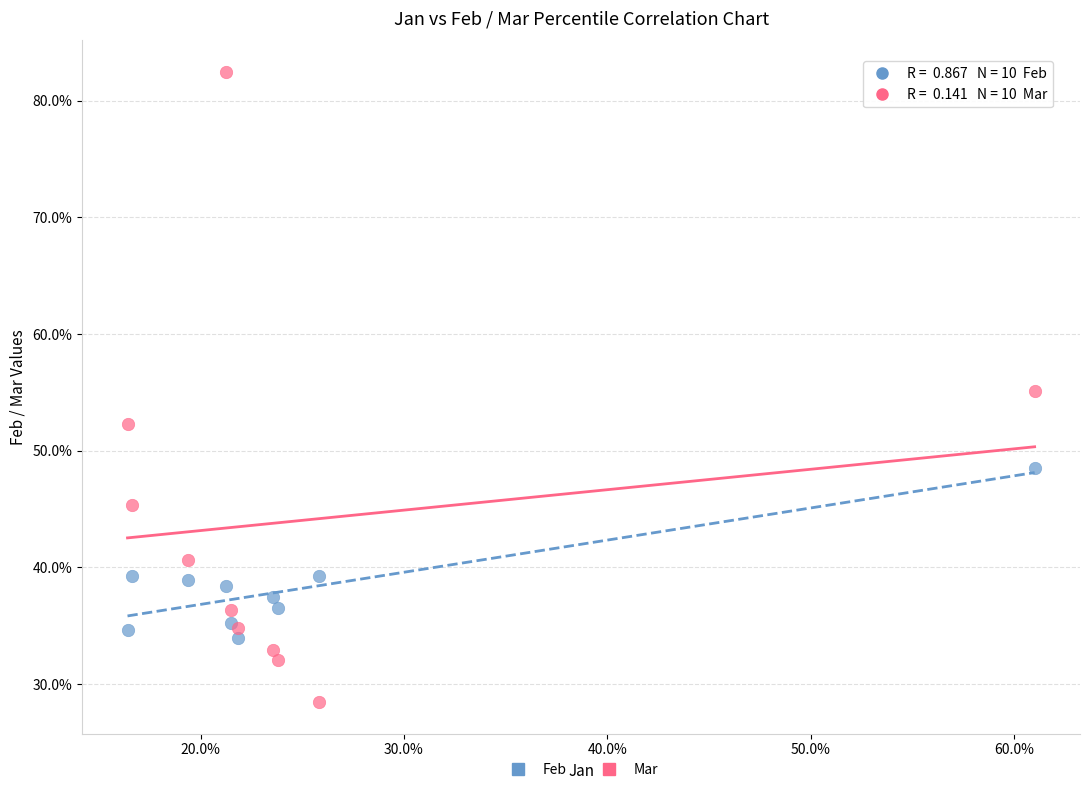

Which series contains the highest Y value?

Mar